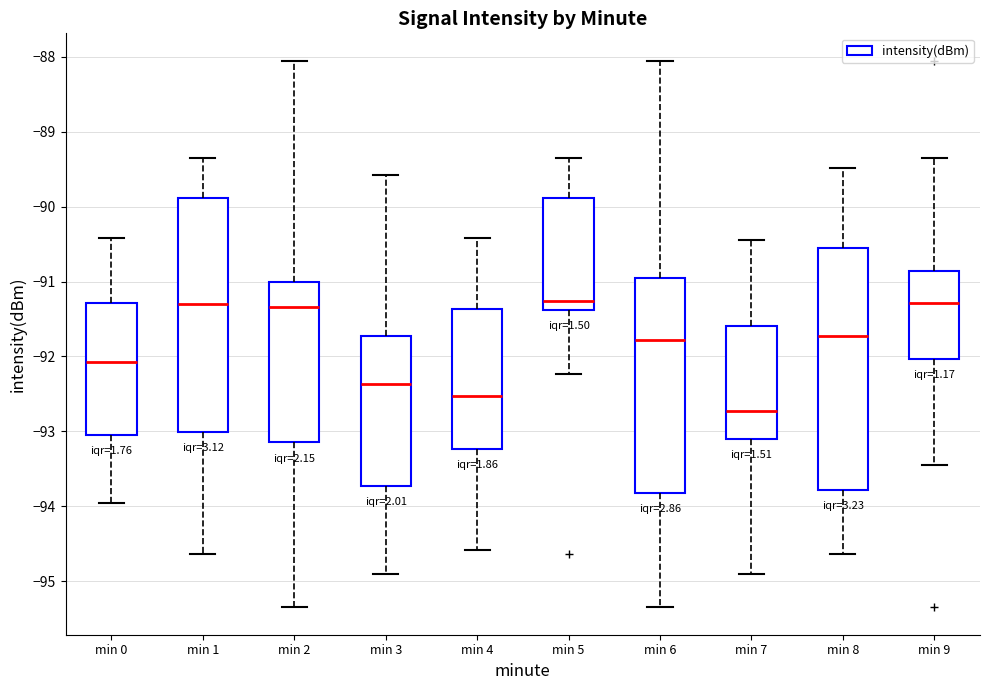

Which box is the tallest, from its lower edge to its upper edge?

min 8